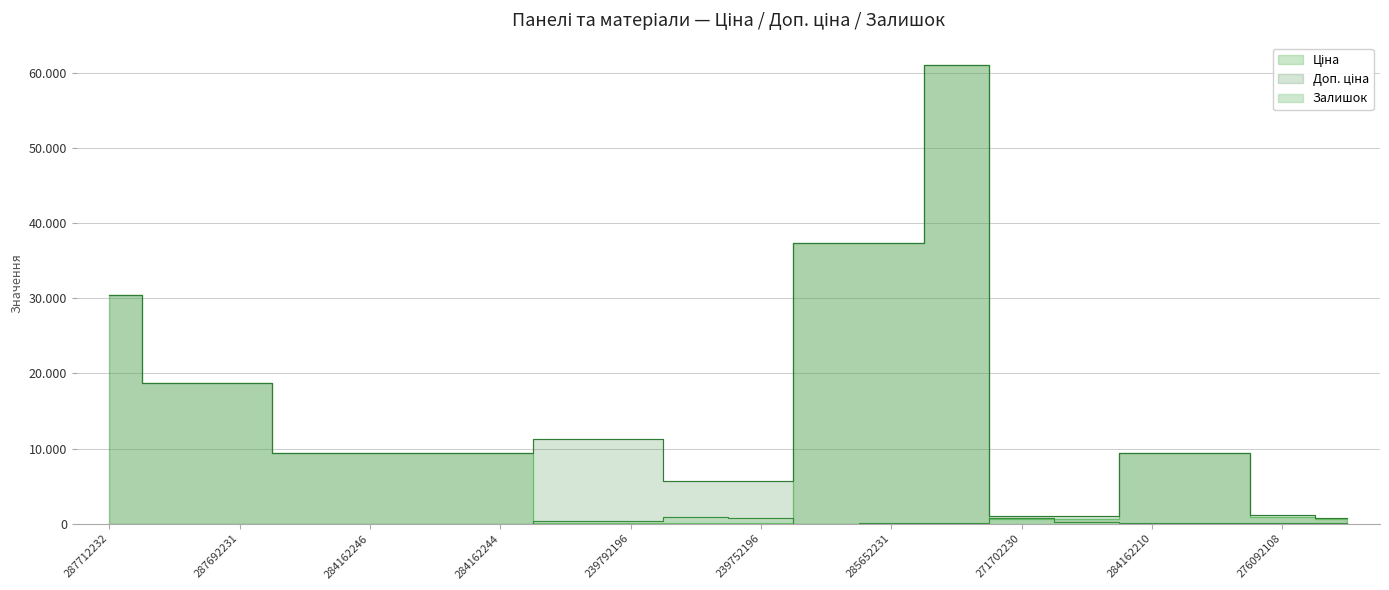

How many series are shown in this chart?

3